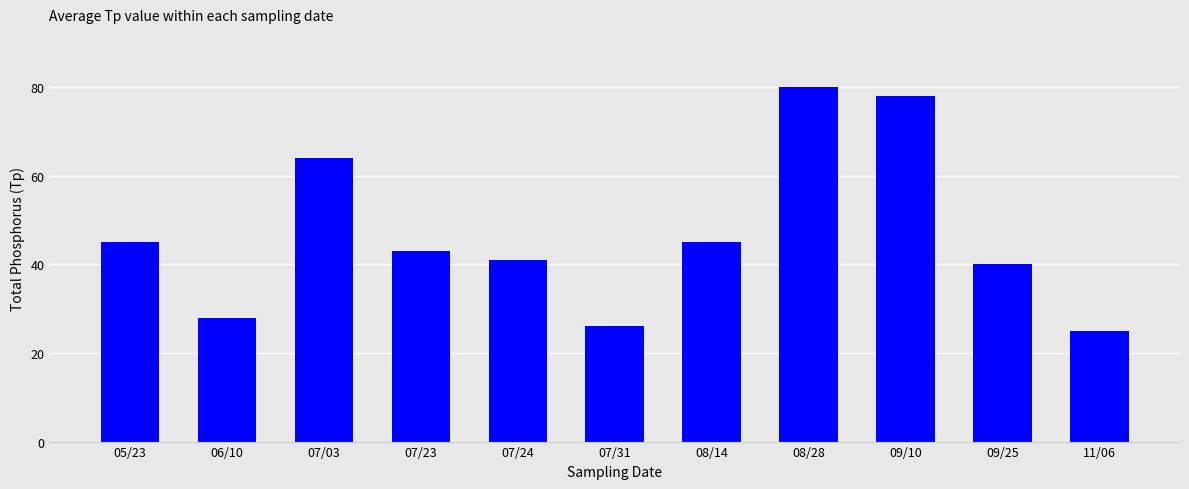

What is the label of the 4th bar from the right?

08/28